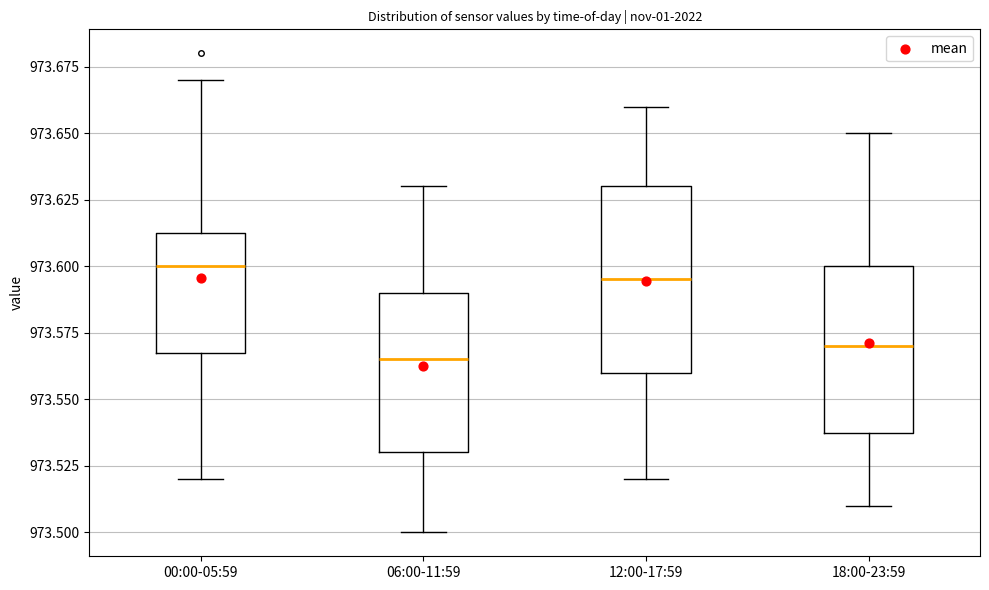

Where is the upper edge of the box for 00:00-05:59 on the y-axis? The values are not printed on the chart, so give them approximately, as read against the axis.

973.615